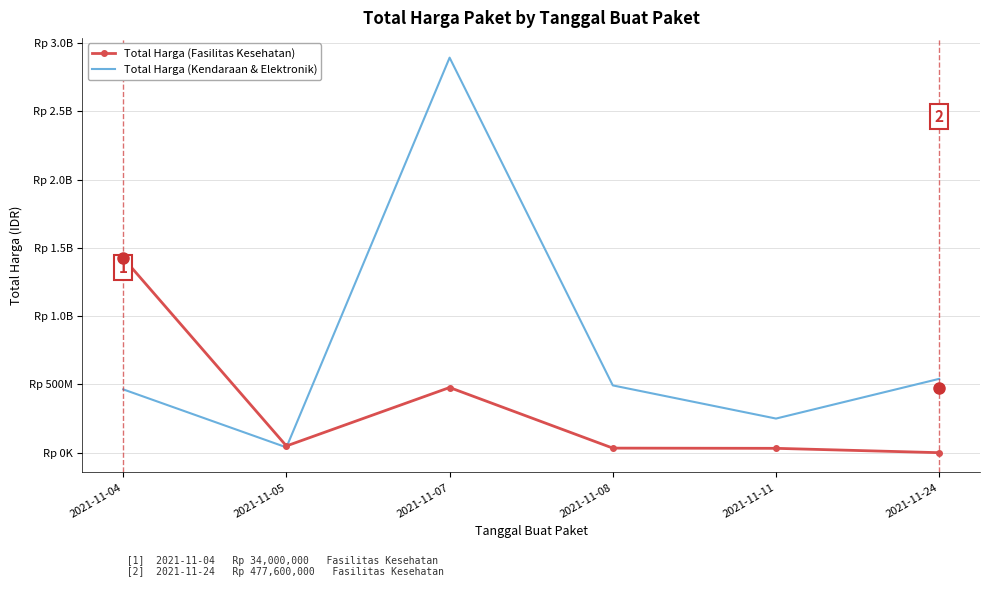

True or false: Total Harga (Fasilitas Kesehatan) has a value of 32441200 at 2021-11-11.

True